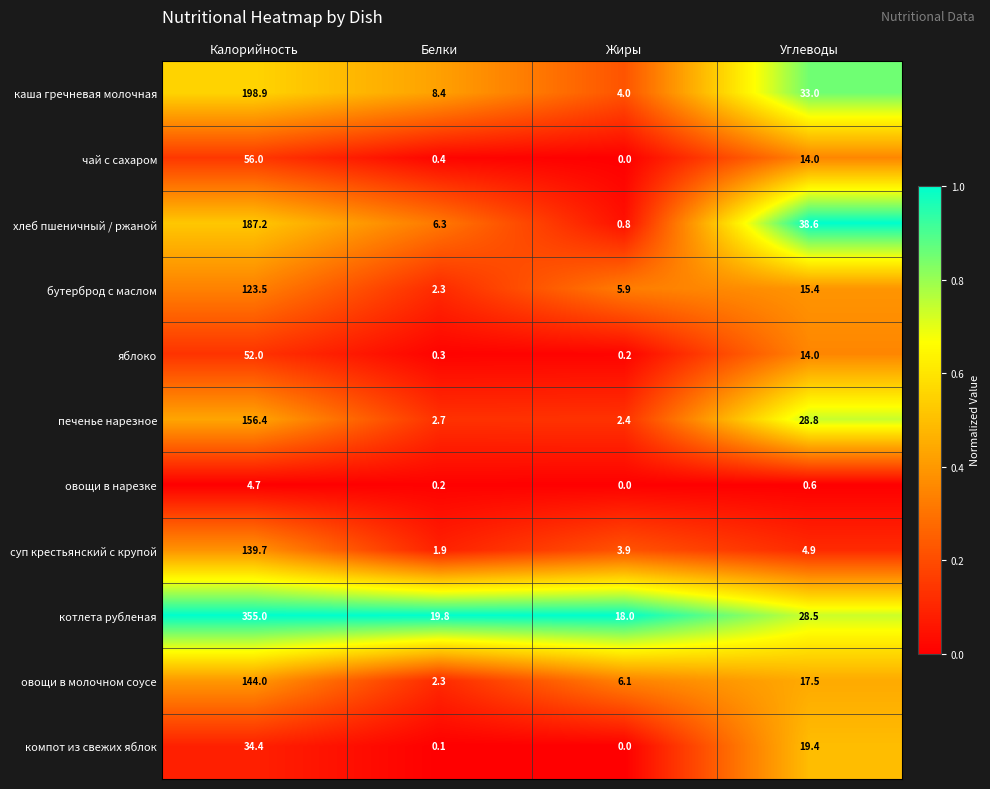

What is the total value across all series at Жиры?

41.3